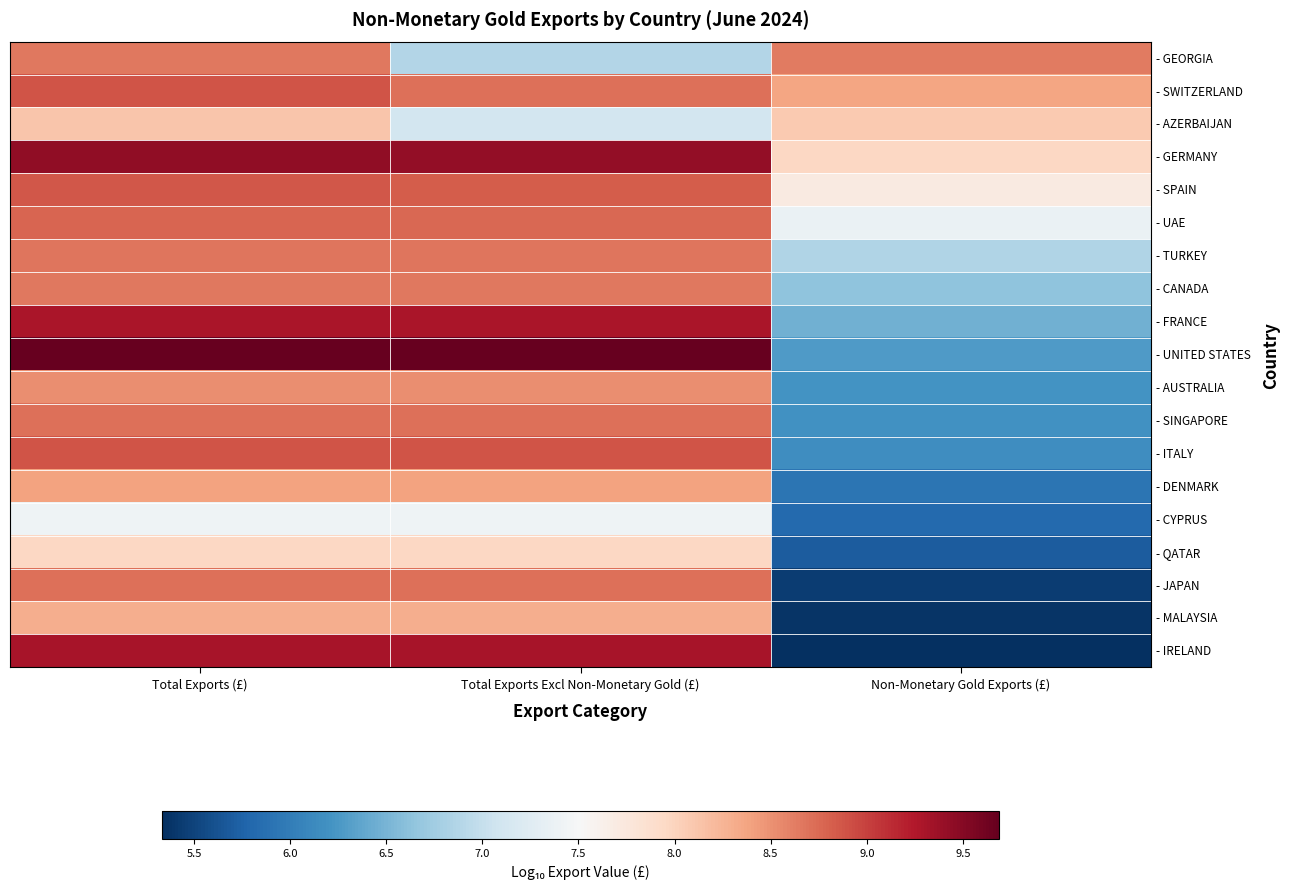

Which series changed the most between Total Exports (£) and Total Exports Excl Non-Monetary Gold (£)?

- GEORGIA